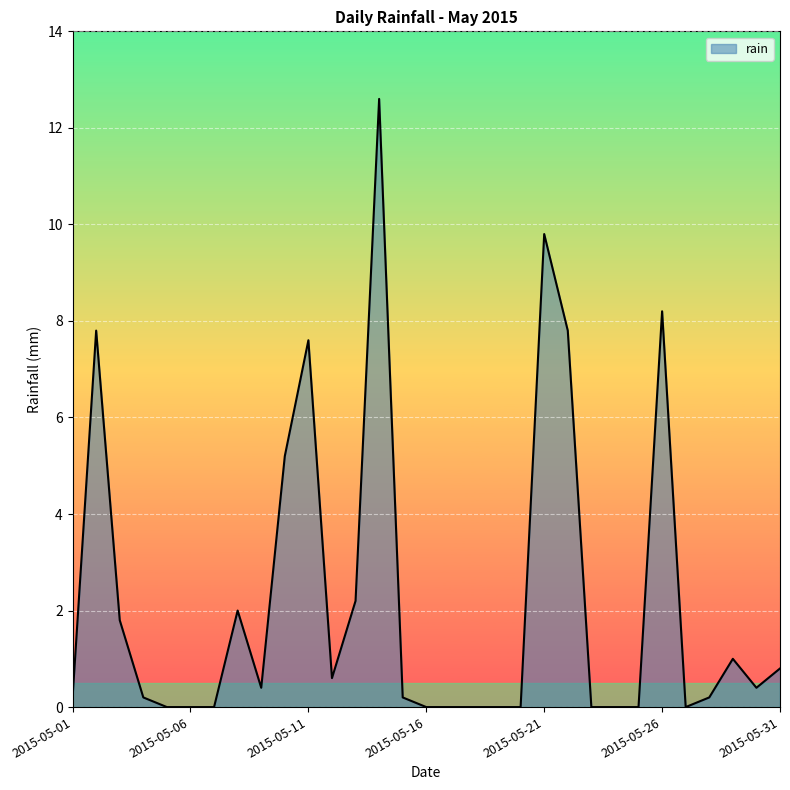

What is the greatest value displayed?

12.6